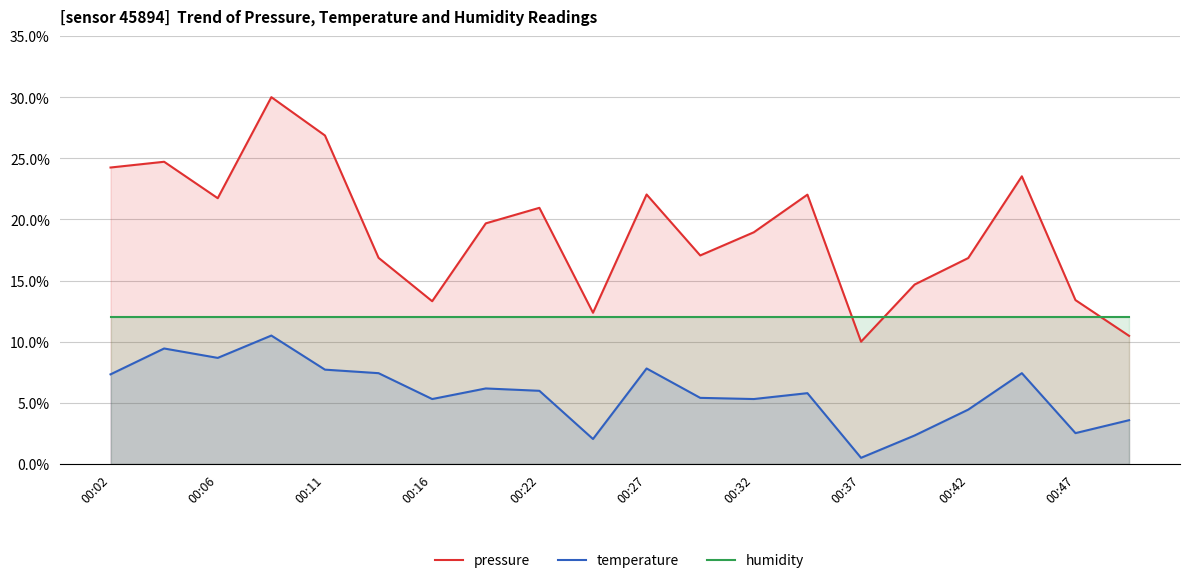

True or false: temperature and humidity cross at least once.

False